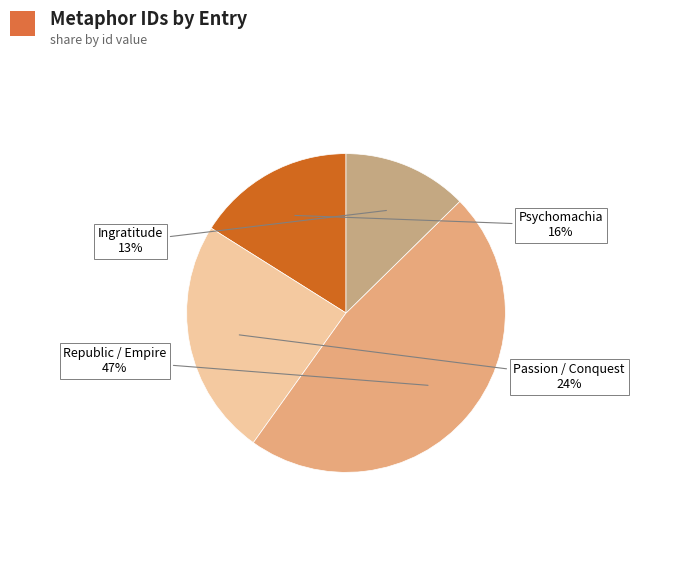

Count the number of slices in the pie.

4